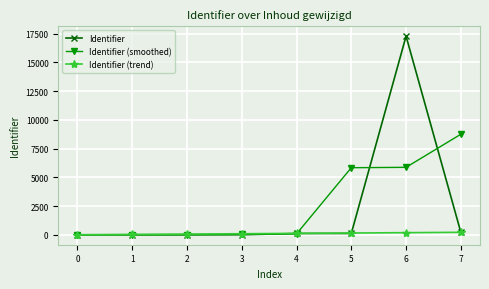

The value of Identifier at 6 is 17280.0. True or false?

True